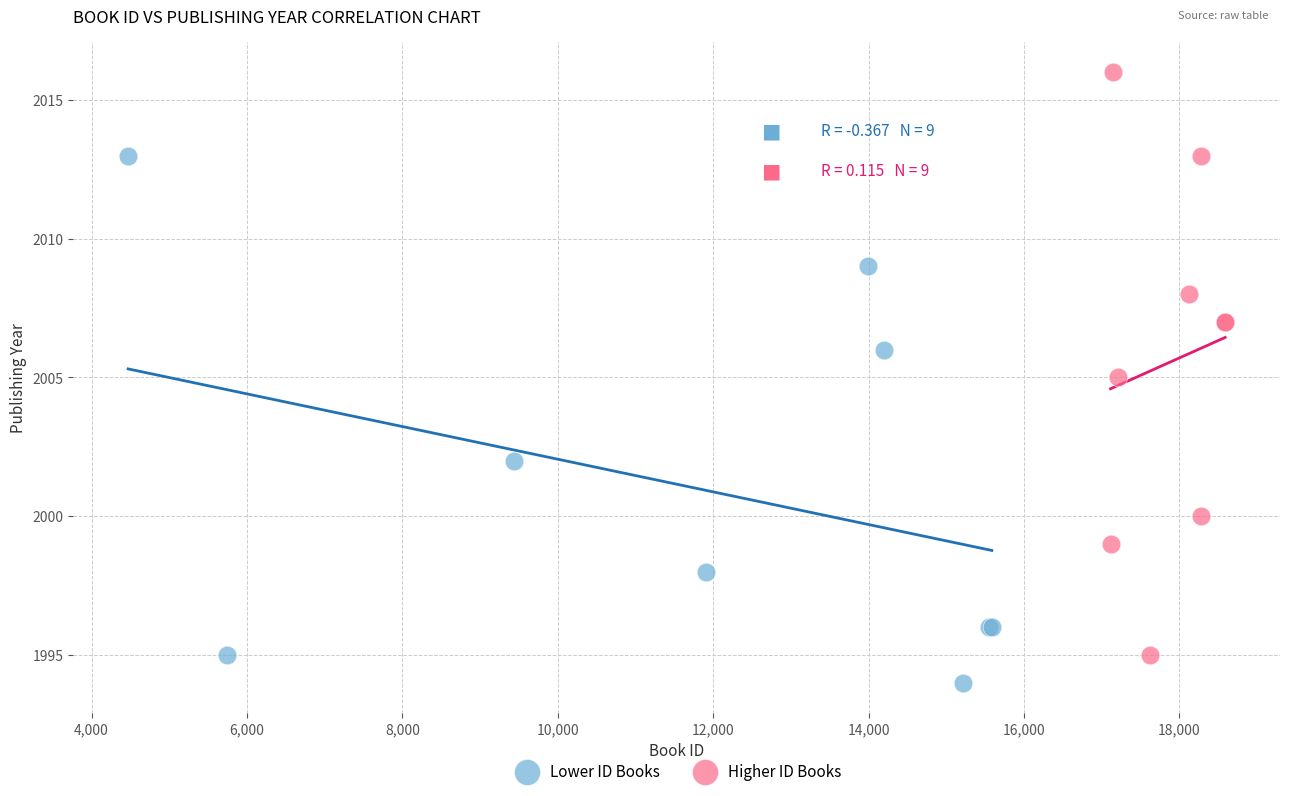

Which series reaches the maximum Y coordinate?

Higher ID Books